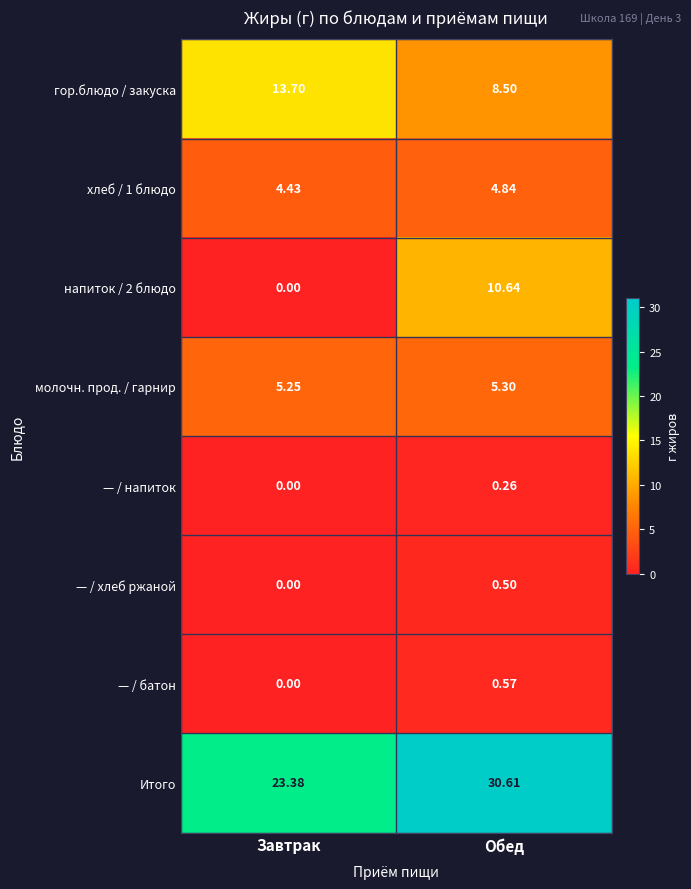

List the series in order of their peak value, highest first.

Итого, гор.блюдо / закуска, напиток / 2 блюдо, молочн. прод. / гарнир, хлеб / 1 блюдо, — / батон, — / хлеб ржаной, — / напиток